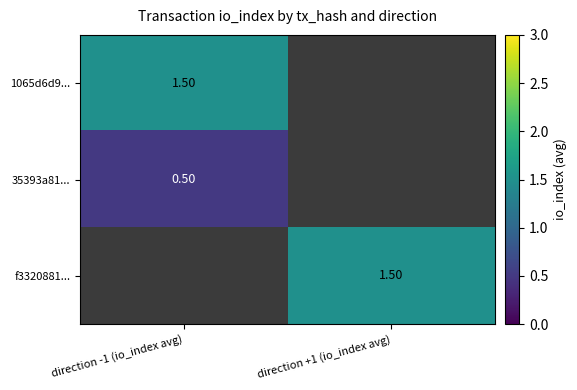

How many series are shown in this chart?

3